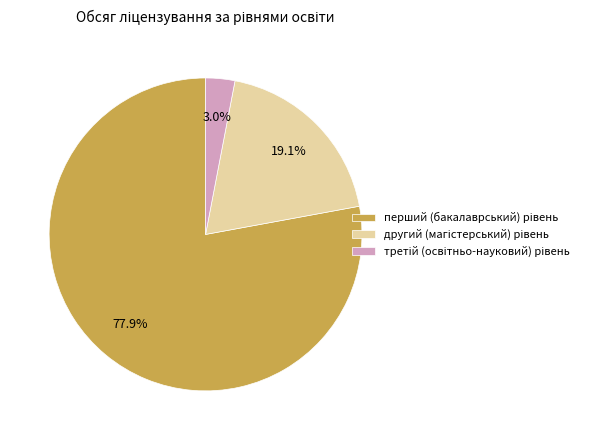

Does any single category account for the majority?

Yes